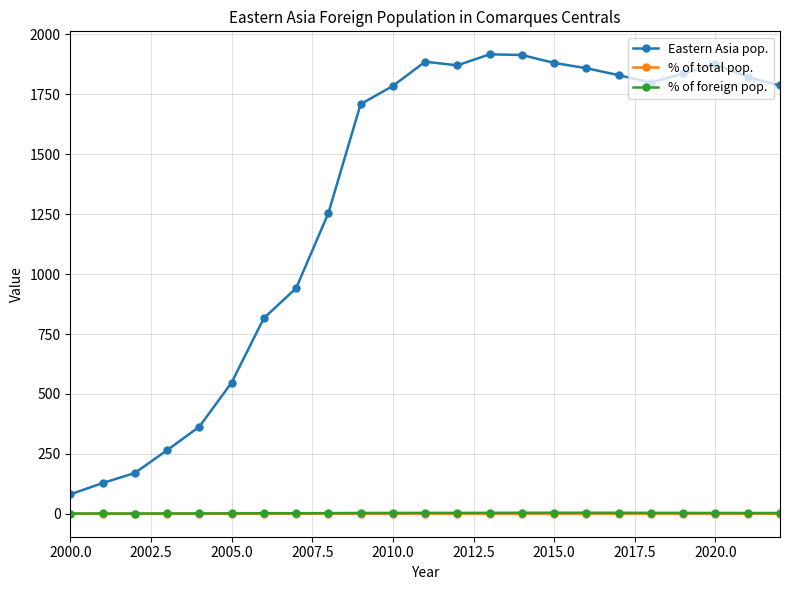

At how many categories does at least one series exceed 502?

18